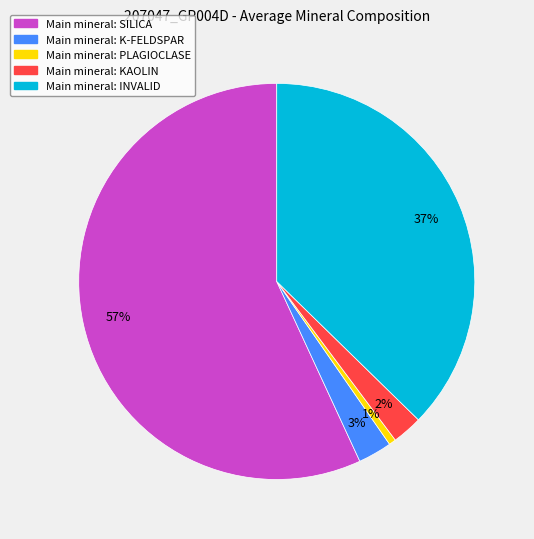

To the nearest percent, what is the difference between the largest and smallest slice percentages?

56%